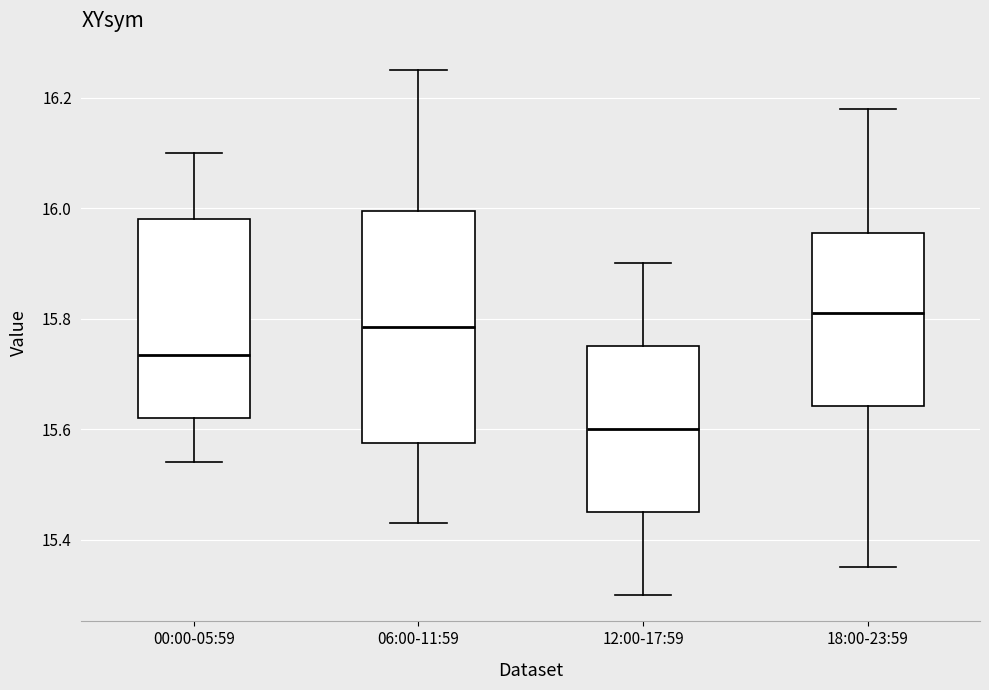

Comparing the boxes themselves (not the whiskers), which one is the tallest?

06:00-11:59